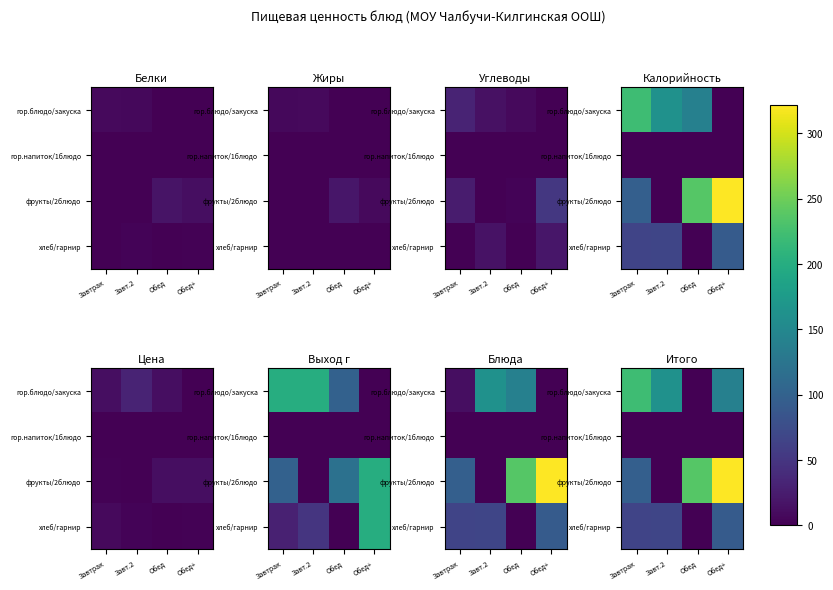

Where is гор.напиток/1блюдо nearest to the value 0?

Завтрак